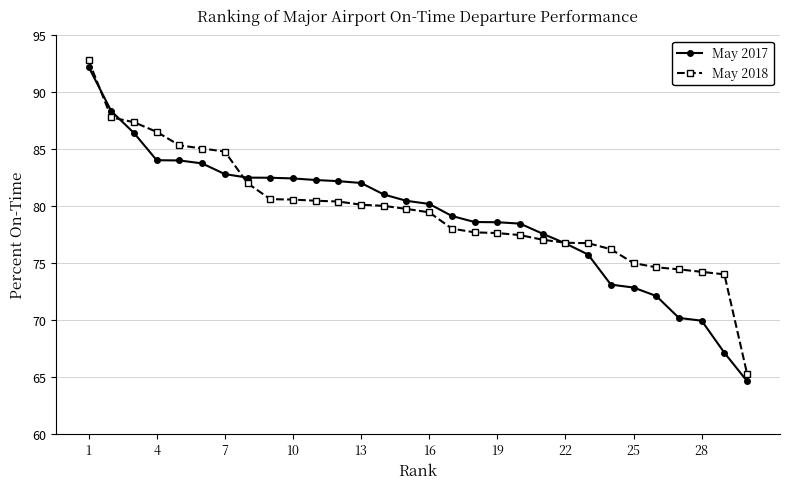

Which series has the widest spread of values?

May 2017